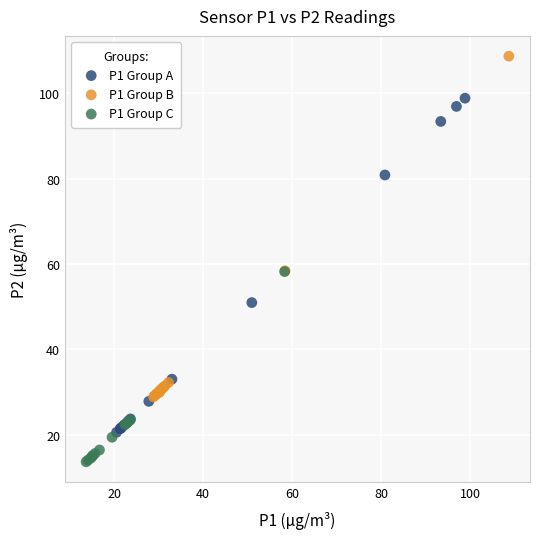

Which series reaches the maximum Y coordinate?

P1 Group B